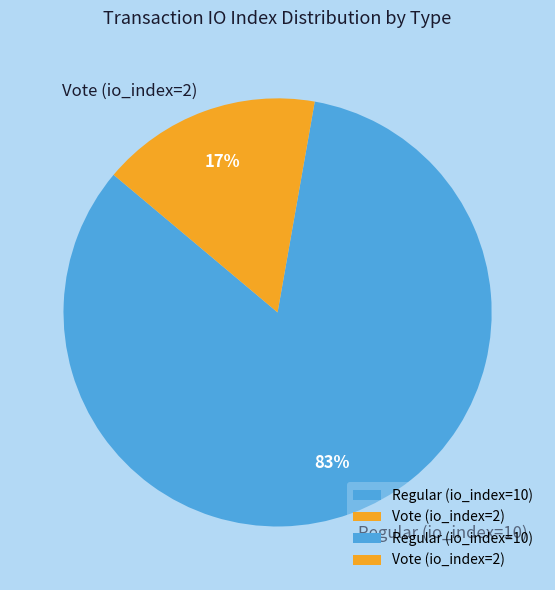

The Vote (io_index=2) slice represents 17% of the pie. True or false?

True